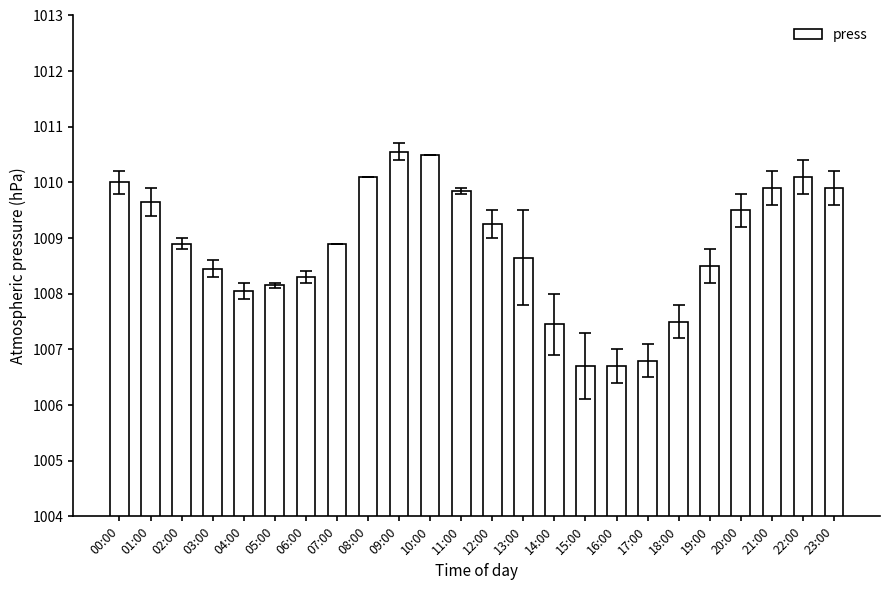

What is the average value?

1008.8